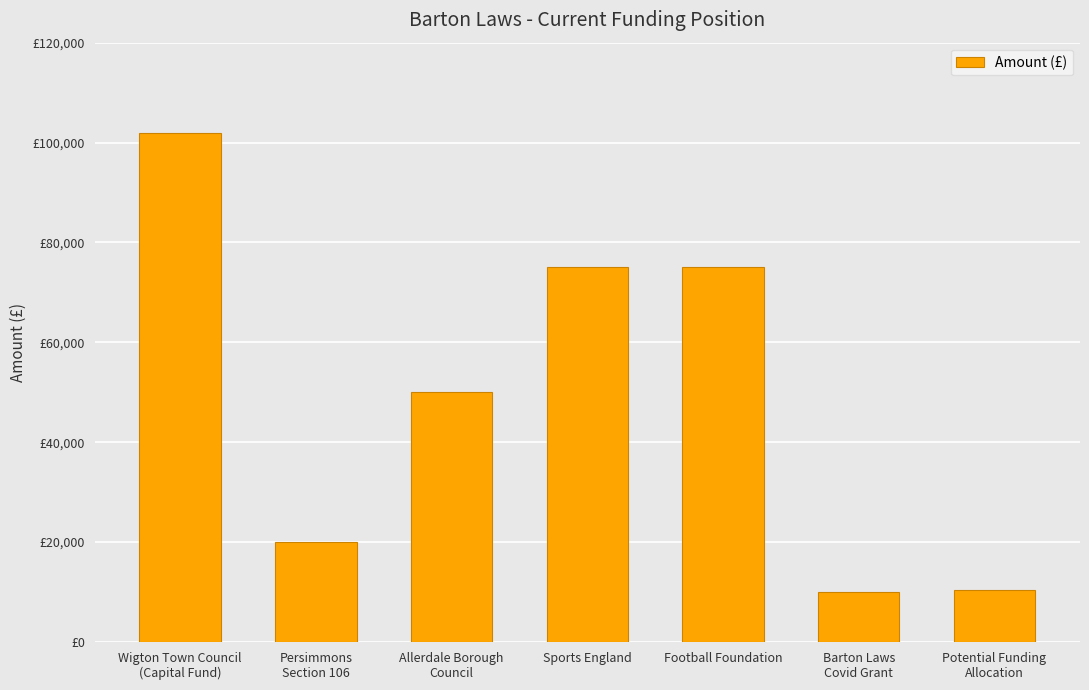

What position from the right is Potential Funding
Allocation?

1